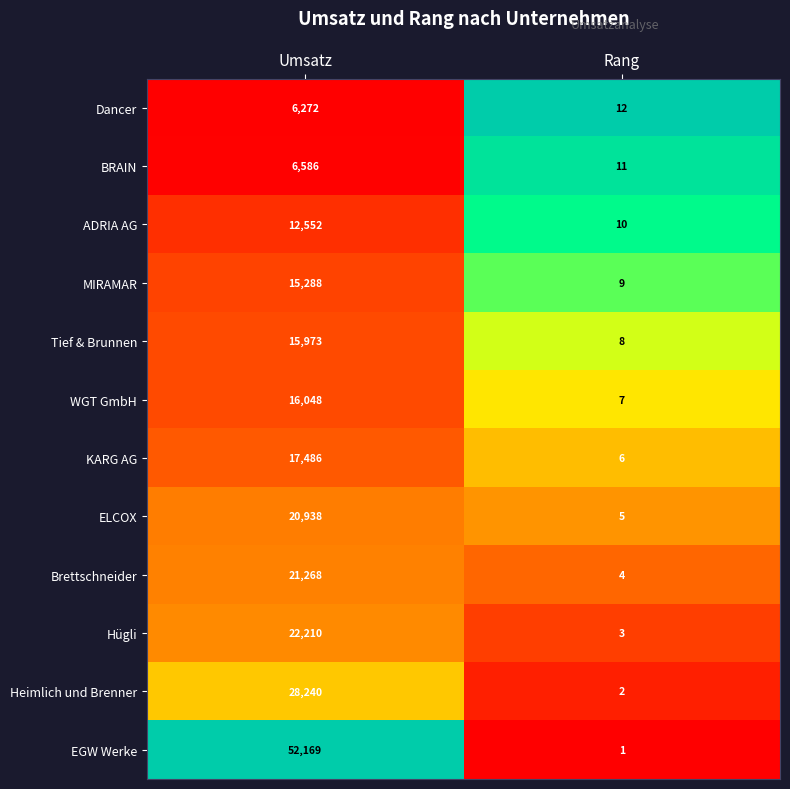

What is the difference between the Dancer values at Rang and Umsatz?

6260